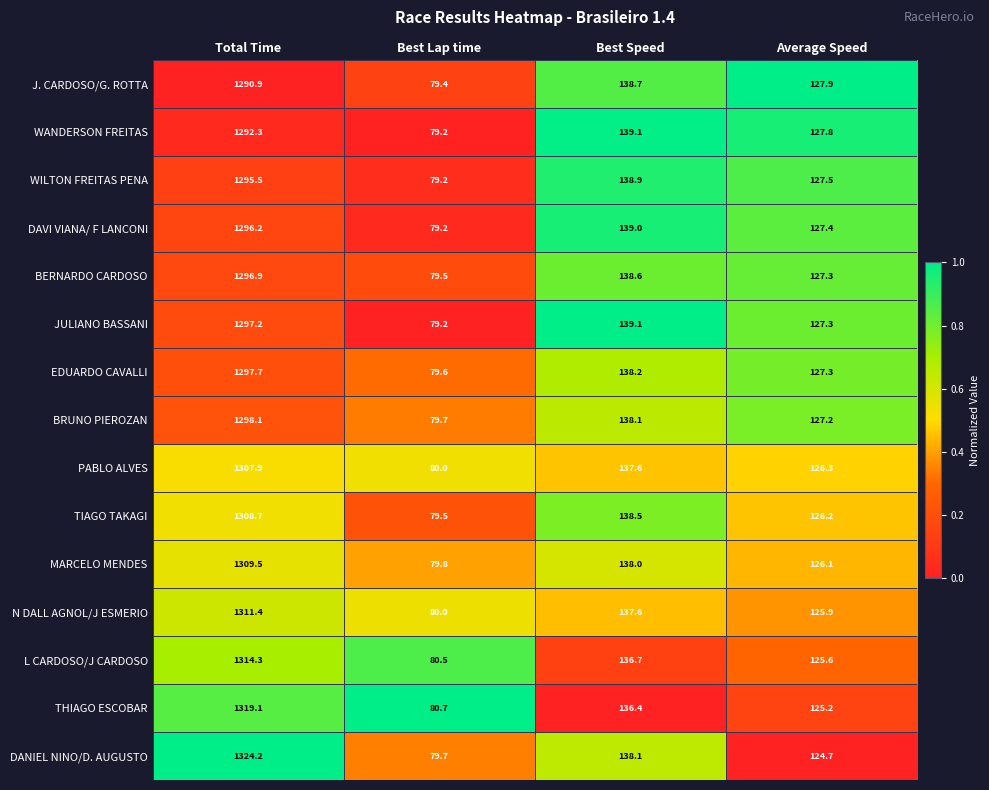

What is the sum of all L CARDOSO/J CARDOSO values?

1657.1